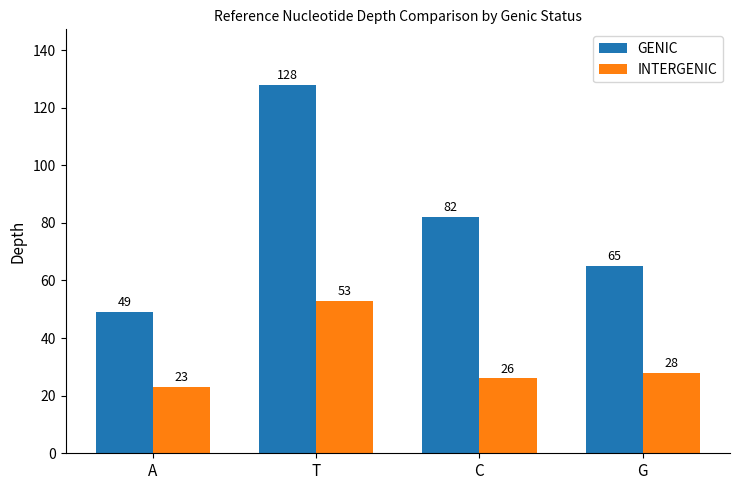

Where is GENIC nearest to the value 88?

C